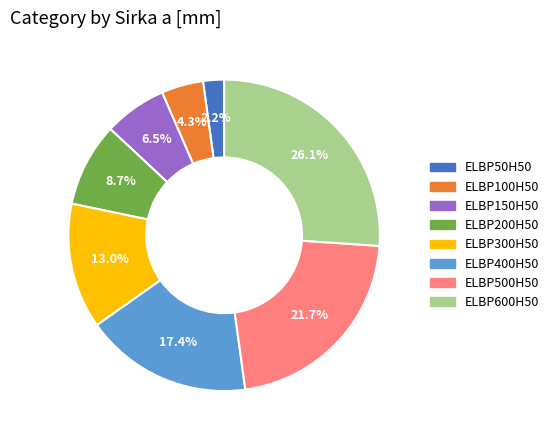

What is the smallest slice in the pie chart?

ELBP50H50